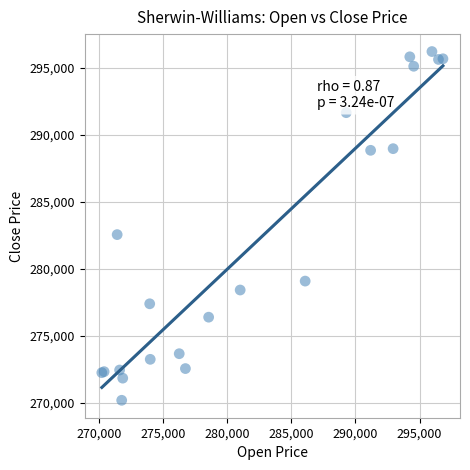

What Y value in the scatter plot is closest to 283199?

282550